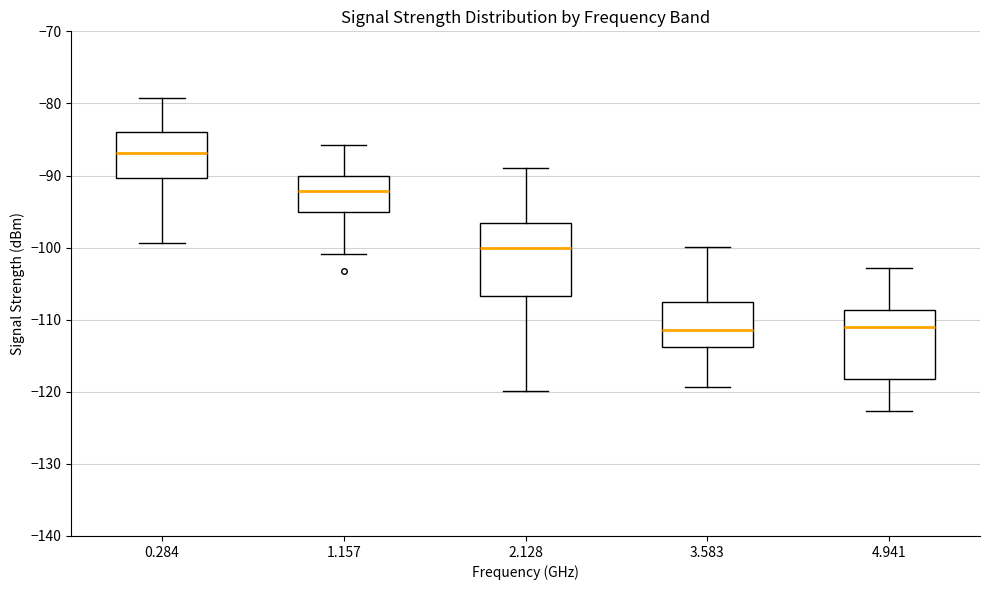

Reading left to right, transcribe this box plot: for each box, give where its median line is, the range the box spans, and where its two whiskers end, as read against the y-axis. The values are not printed on the chart, so give them approximately, as read against the axis.

0.284: median -87, box -90 to -84, whiskers -99 to -79
1.157: median -92, box -95 to -90, whiskers -101 to -86
2.128: median -100, box -107 to -97, whiskers -120 to -89
3.583: median -111, box -114 to -108, whiskers -119 to -100
4.941: median -111, box -118 to -109, whiskers -123 to -103